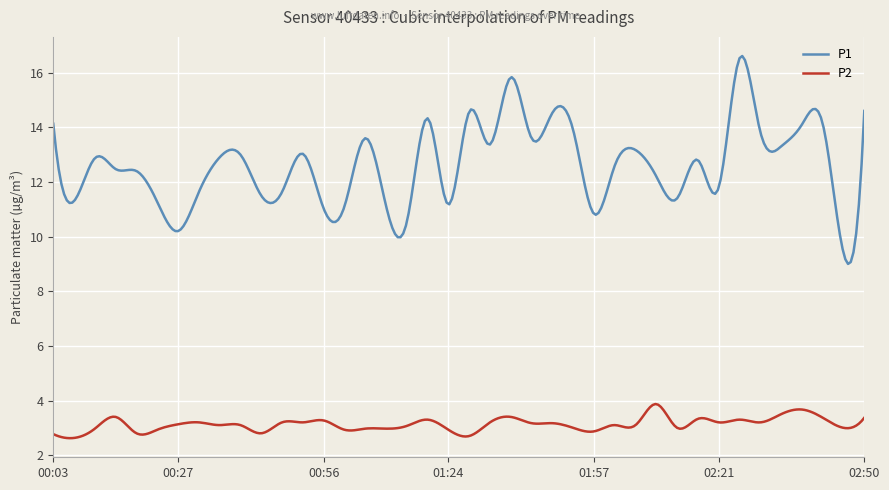

What are all the series names shown in the legend?

P1, P2